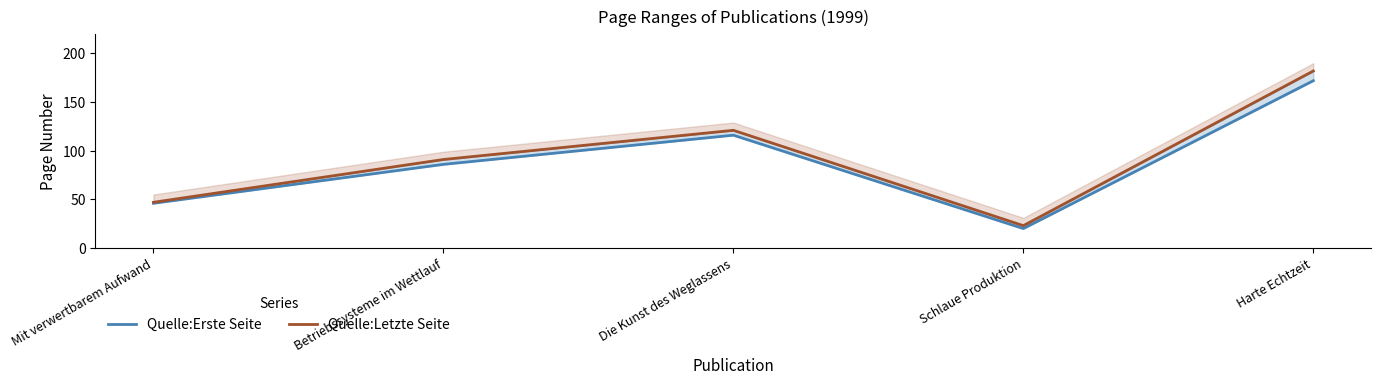

Which category has the highest value across all series?

Harte Echtzeit